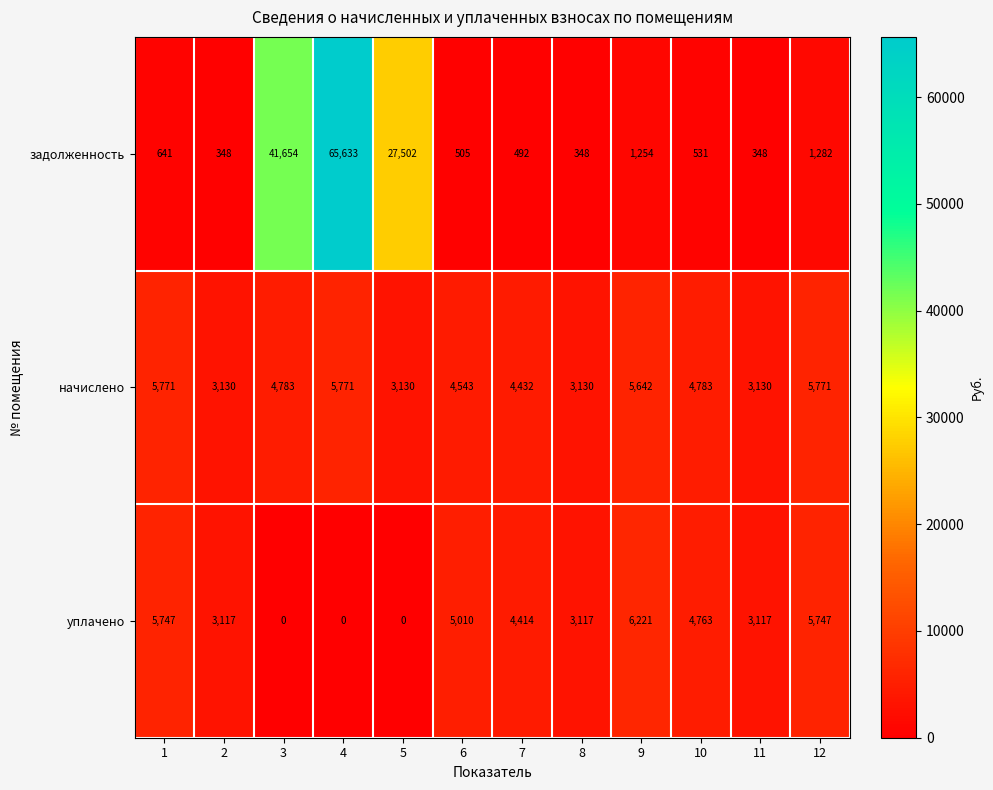

What is the minimum value for начислено?

3130